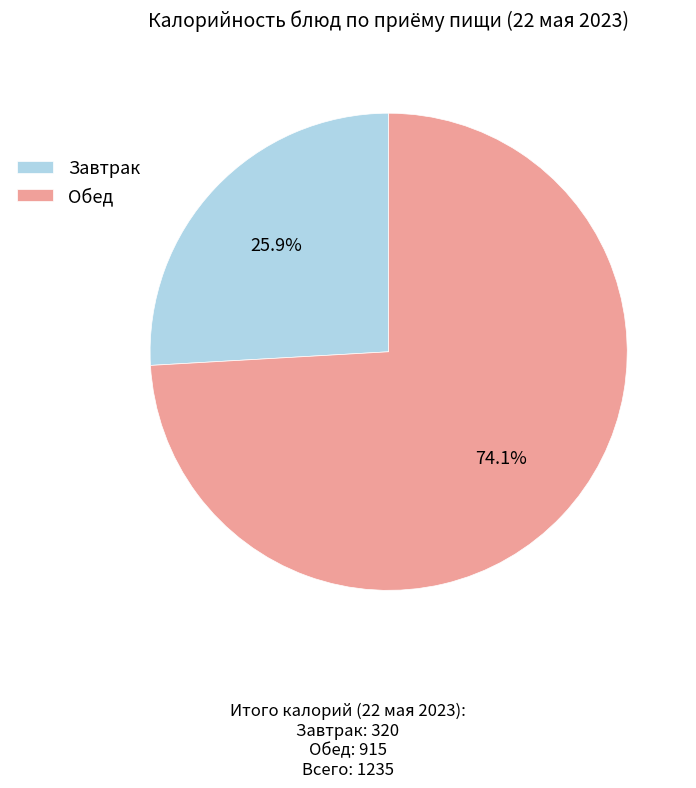

Does Завтрак represent more than half of the total?

No